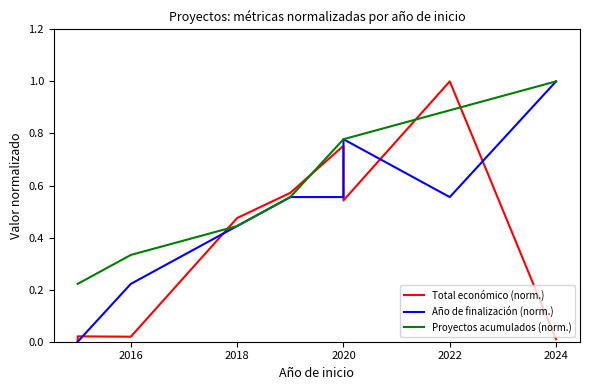

Which series has the largest total across all categories?

Proyectos acumulados (norm.)